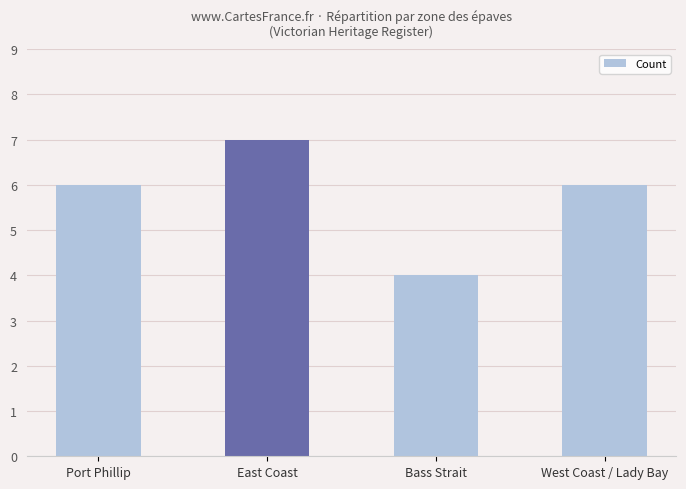

Which has a higher value, Port Phillip or Bass Strait?

Port Phillip